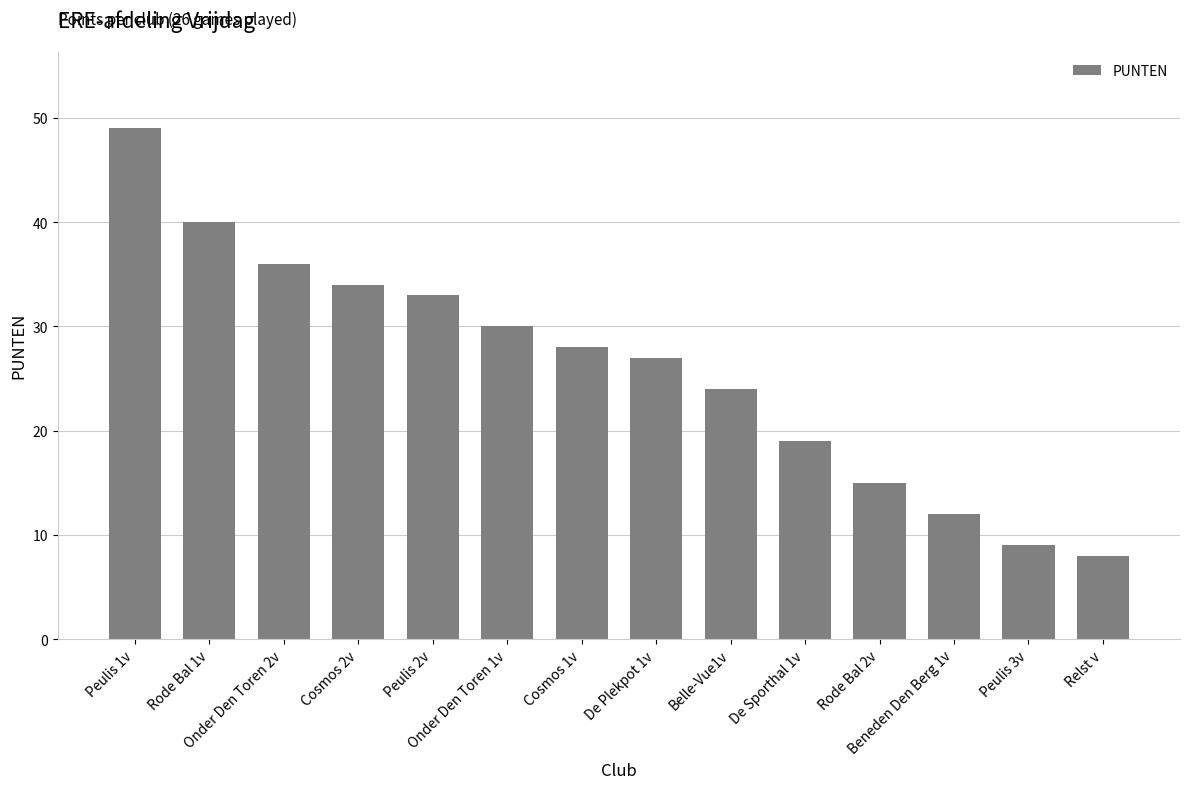

List the labels in order of value, smallest first.

Relst v, Peulis 3v, Beneden Den Berg 1v, Rode Bal 2v, De Sporthal 1v, Belle-Vue1v, De Plekpot 1v, Cosmos 1v, Onder Den Toren 1v, Peulis 2v, Cosmos 2v, Onder Den Toren 2v, Rode Bal 1v, Peulis 1v